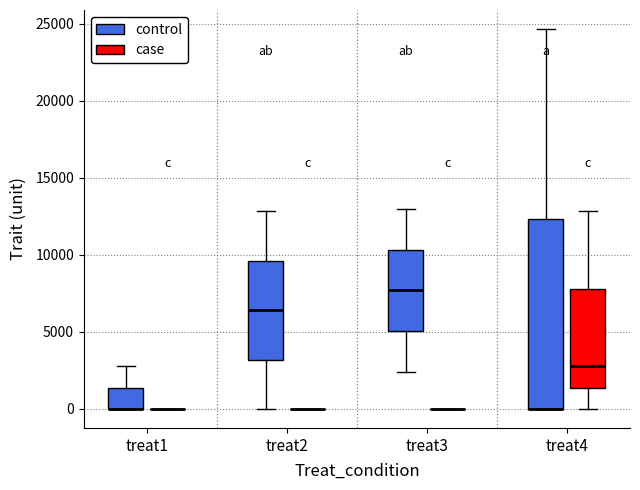

Reading left to right, read every box against the y-axis: the position of its median line, the range the box covers, and the ends of its whiskers. The values are not printed on the chart, so give them approximately, as read against the axis.

treat1 (control): median 0 (drawn on the box's lower edge), box 0 to 1500, whiskers 0 to 3000
treat1 (case): box collapsed to a line at 0, whiskers 0 to 0
treat2 (control): median 6500, box 3000 to 9500, whiskers 0 to 13000
treat2 (case): box collapsed to a line at 0, whiskers 0 to 0
treat3 (control): median 7500, box 5000 to 10500, whiskers 2500 to 13000
treat3 (case): box collapsed to a line at 0, whiskers 0 to 0
treat4 (control): median 0 (drawn on the box's lower edge), box 0 to 12500, whiskers 0 to 24500
treat4 (case): median 3000, box 1500 to 8000, whiskers 0 to 13000